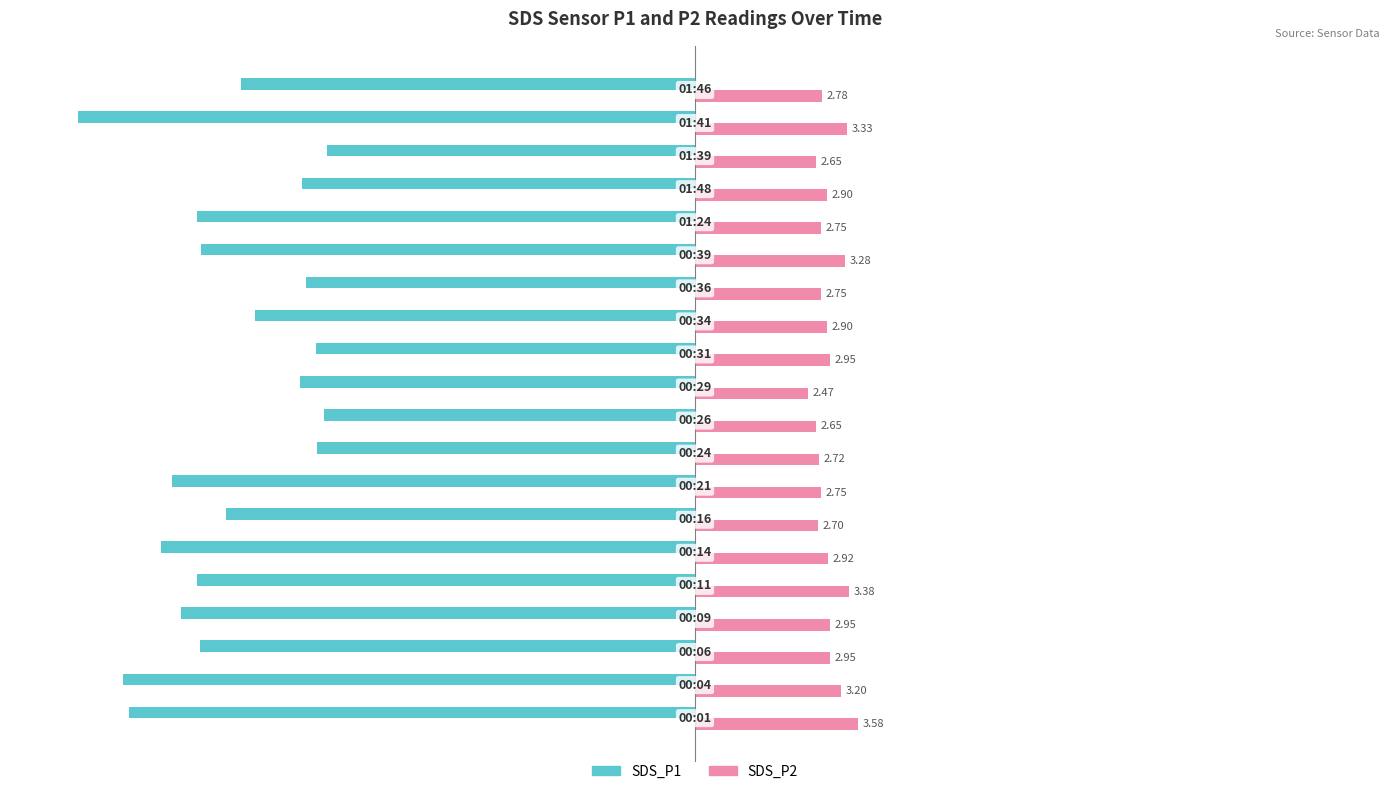

What is the difference between the second highest and second lowest values in the SDS_P2 series?

0.7